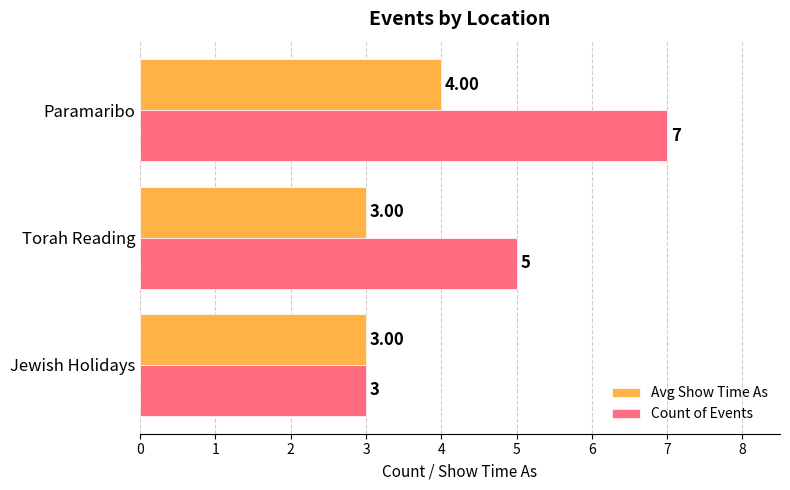

What is the difference between the highest and lowest values at Paramaribo?

3